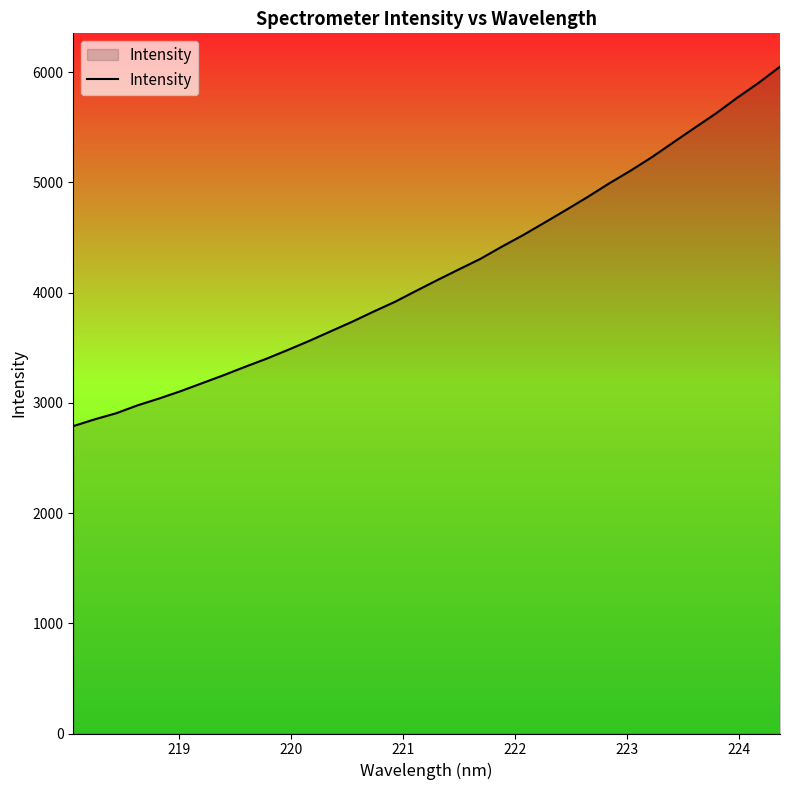

What is the minimum value shown in the chart?

2789.4